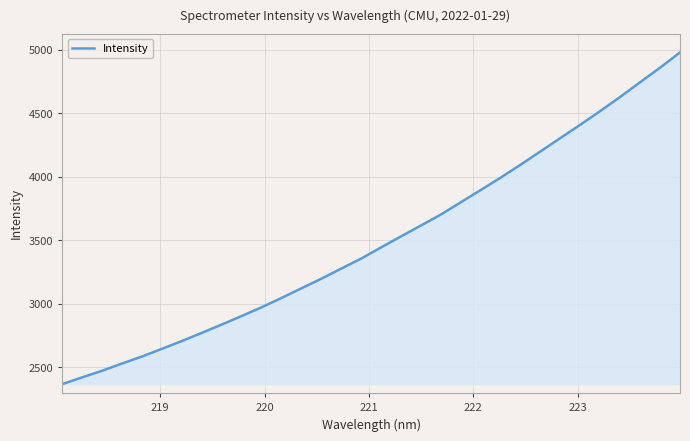

What is the difference between the maximum and minimum values?

2614.4